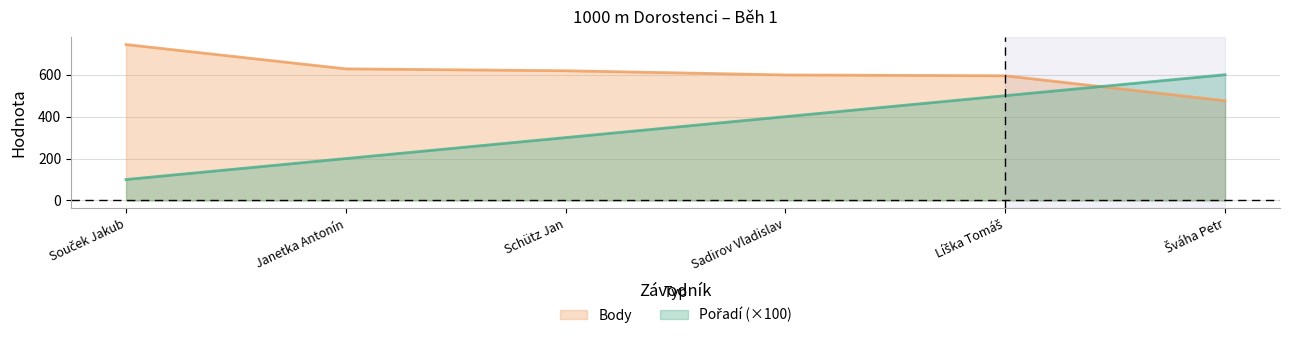

At which category is the sum across all series the highest?

Líška Tomáš